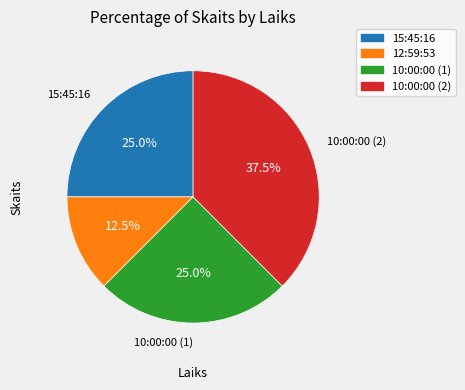

Approximately how many times larger is the value at 10:00:00 (1) compared to 12:59:53?

2.0